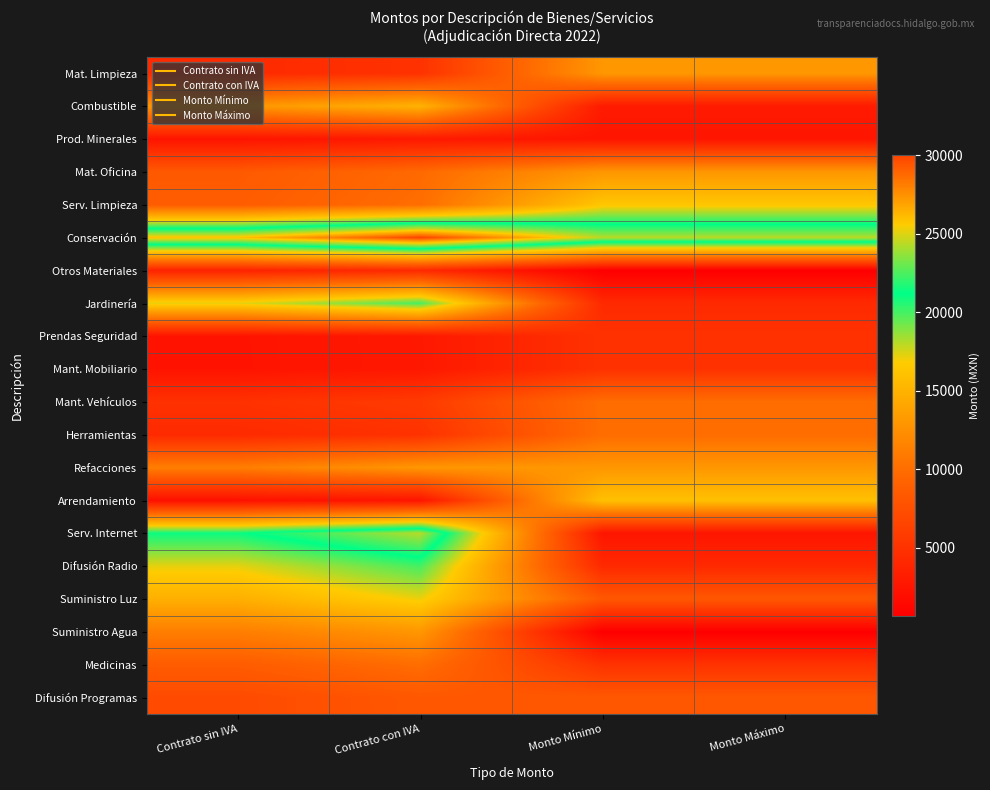

Reading right to left, list all the values displayed in this chart.

Mat. Limpieza: Monto Máximo=13000.0	Monto Mínimo=13000.0	Contrato con IVA=5000.0	Contrato sin IVA=4310.3
Combustible: Monto Máximo=3000.0	Monto Mínimo=3000.0	Contrato con IVA=15000.0	Contrato sin IVA=12931.0
Prod. Minerales: Monto Máximo=2500.0	Monto Mínimo=2500.0	Contrato con IVA=2857.0	Contrato sin IVA=2462.9
Mat. Oficina: Monto Máximo=13000.0	Monto Mínimo=13000.0	Contrato con IVA=9722.0	Contrato sin IVA=8381.0
Serv. Limpieza: Monto Máximo=16423.0	Monto Mínimo=16423.0	Contrato con IVA=10000.0	Contrato sin IVA=8620.7
Conservación: Monto Máximo=24352.0	Monto Mínimo=24352.0	Contrato con IVA=30000.0	Contrato sin IVA=25862.1
Otros Materiales: Monto Máximo=648.0	Monto Mínimo=648.0	Contrato con IVA=4285.0	Contrato sin IVA=3694.0
Jardinería: Monto Máximo=4285.0	Monto Mínimo=4285.0	Contrato con IVA=20000.0	Contrato sin IVA=17241.4
Prendas Seguridad: Monto Máximo=5000.0	Monto Mínimo=5000.0	Contrato con IVA=2785.0	Contrato sin IVA=2400.9
Mant. Mobiliario: Monto Máximo=5000.0	Monto Mínimo=5000.0	Contrato con IVA=2774.0	Contrato sin IVA=2391.4
Mant. Vehículos: Monto Máximo=10000.0	Monto Mínimo=10000.0	Contrato con IVA=5714.0	Contrato sin IVA=4925.9
Herramientas: Monto Máximo=10000.0	Monto Mínimo=10000.0	Contrato con IVA=5000.0	Contrato sin IVA=4310.3
Refacciones: Monto Máximo=13000.0	Monto Mínimo=13000.0	Contrato con IVA=13000.0	Contrato sin IVA=11206.9
Arrendamiento: Monto Máximo=15998.3	Monto Mínimo=15998.3	Contrato con IVA=2500.0	Contrato sin IVA=2155.2
Serv. Internet: Monto Máximo=2552.0	Monto Mínimo=2552.0	Contrato con IVA=24352.0	Contrato sin IVA=20993.1
Difusión Radio: Monto Máximo=4254.9	Monto Mínimo=4254.9	Contrato con IVA=20000.0	Contrato sin IVA=17241.4
Suministro Luz: Monto Máximo=8241.8	Monto Mínimo=8241.8	Contrato con IVA=17114.0	Contrato sin IVA=14753.5
Suministro Agua: Monto Máximo=648.0	Monto Mínimo=648.0	Contrato con IVA=13000.0	Contrato sin IVA=11206.9
Medicinas: Monto Máximo=5057.6	Monto Mínimo=5057.6	Contrato con IVA=10000.0	Contrato sin IVA=8620.7
Difusión Programas: Monto Máximo=8241.8	Monto Mínimo=8241.8	Contrato con IVA=8241.8	Contrato sin IVA=7105.0